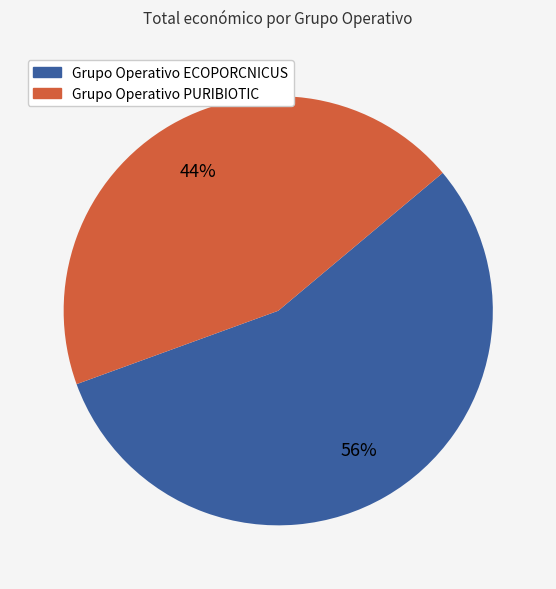

How many segments does this pie chart have?

2